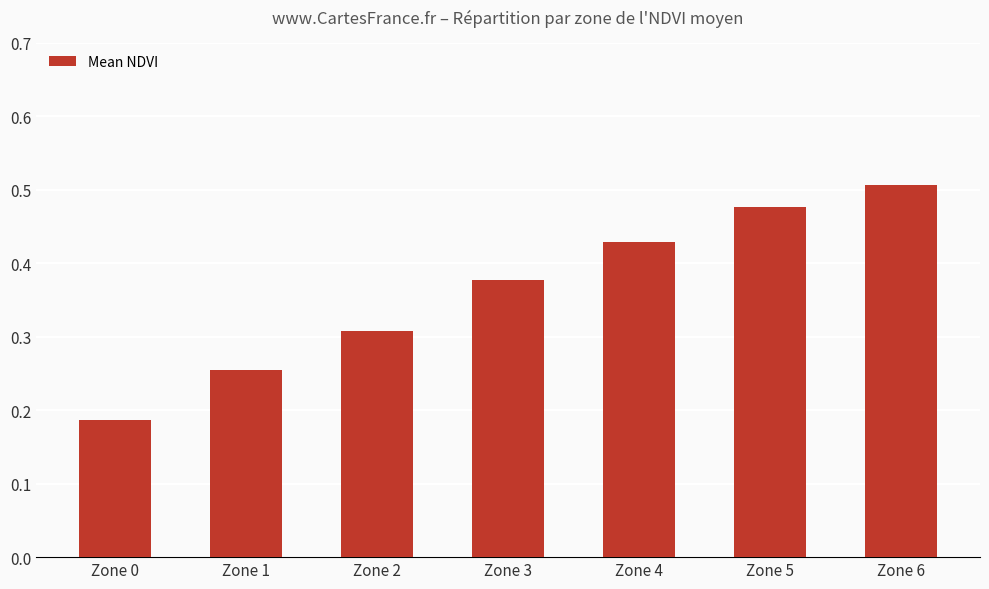

What is the change in value from Zone 2 to Zone 6?

+0.2